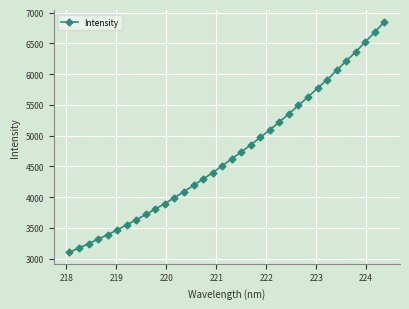

What is the maximum value shown in the chart?

6848.0